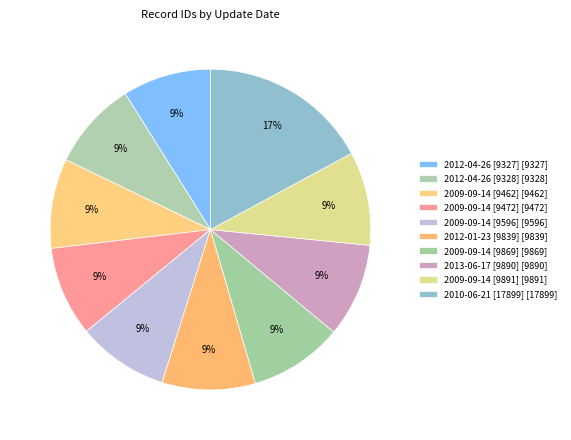

What is the change in value from 2012-04-26 [9327] to 2009-09-14 [9472]?

+145